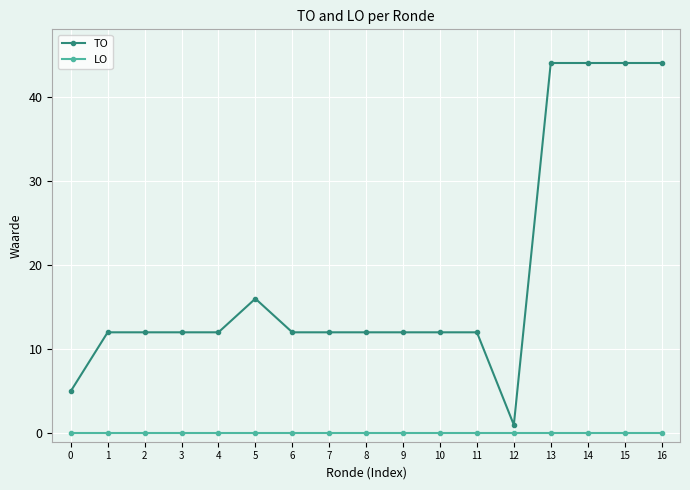

The value of TO at 3 is 12. True or false?

True